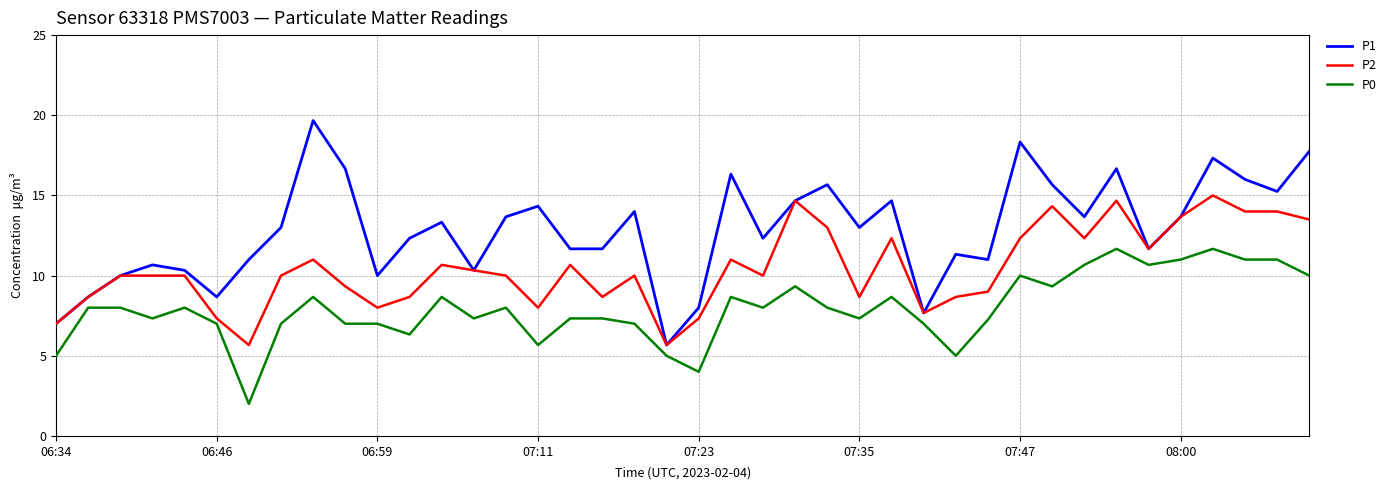

Which series has the largest total across all categories?

P1